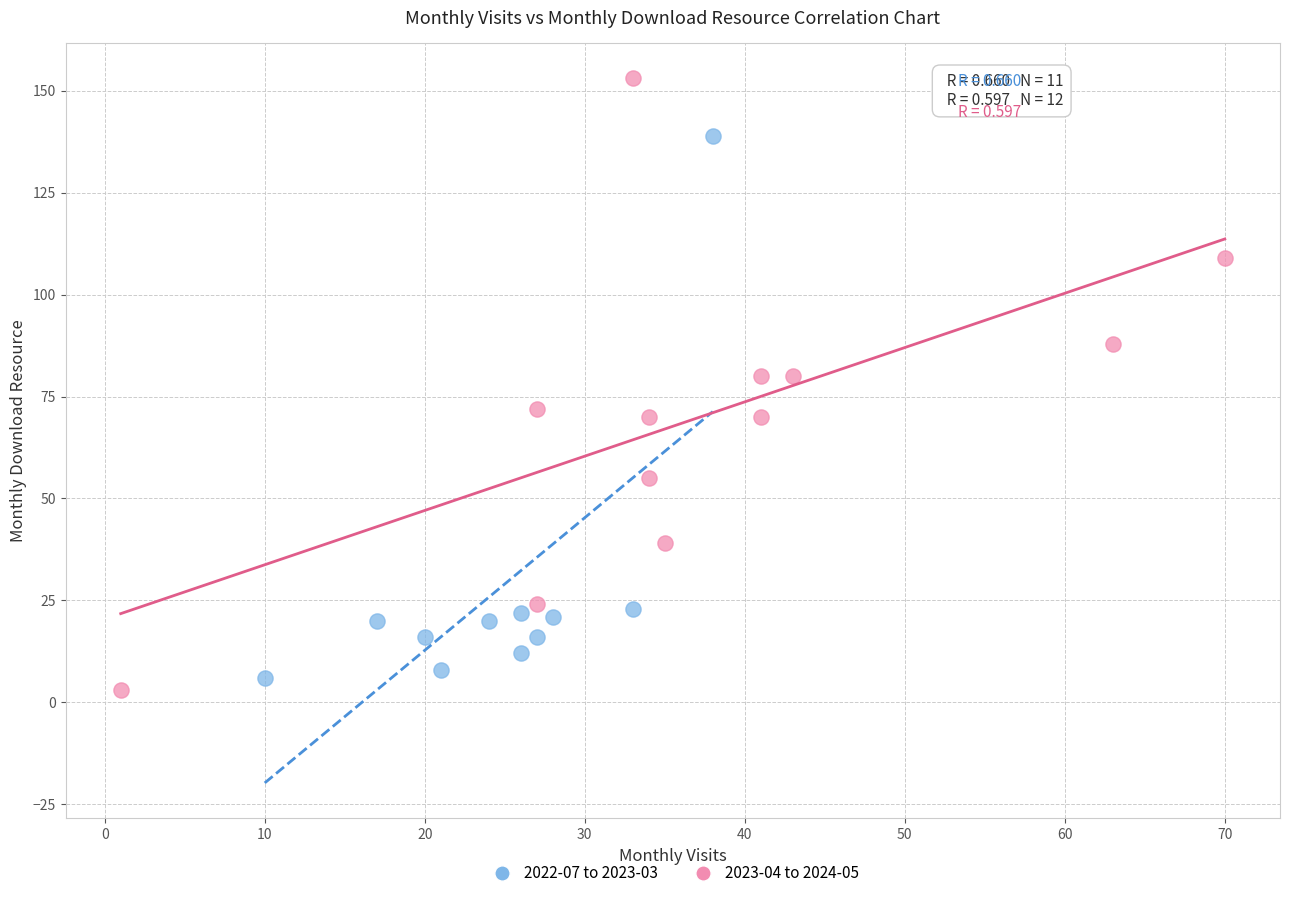

What are all the series names shown in the legend?

2022-07 to 2023-03, 2023-04 to 2024-05